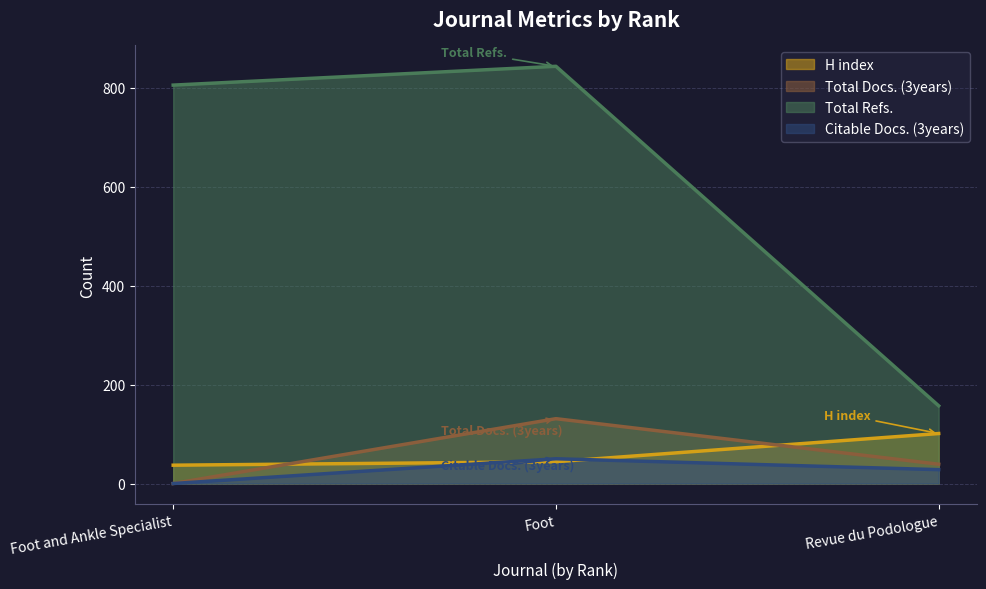

What is the value of the Citable Docs. (3years) point at the 3rd from the left?

28